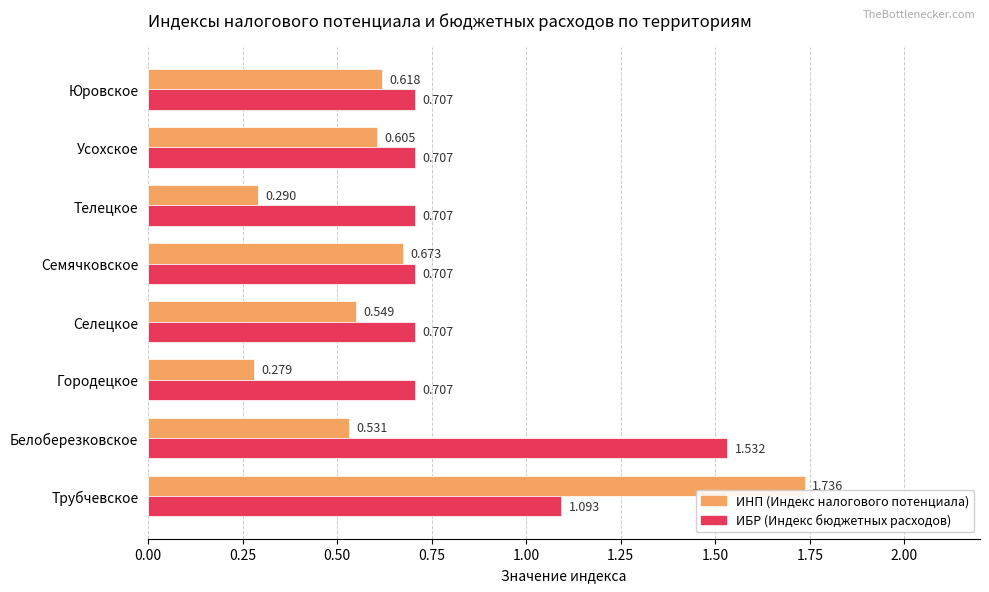

At which label does ИБР (Индекс бюджетных расходов) reach its peak?

Белоберезковское